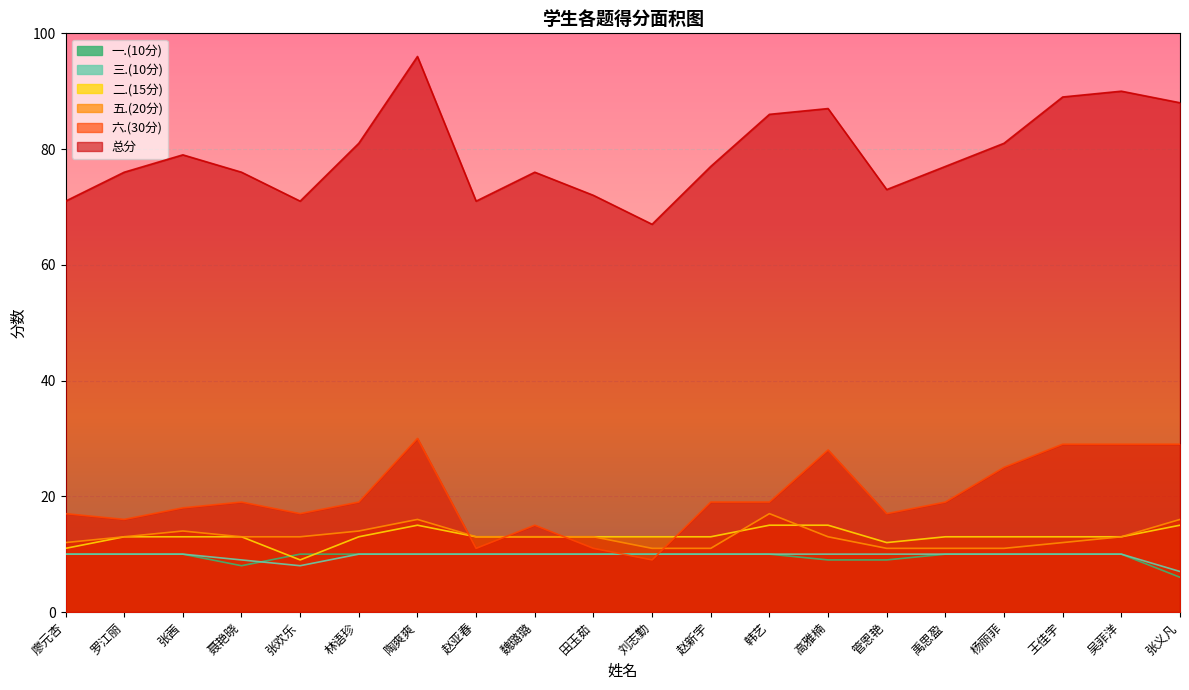

At which category does 六.(30分) reach its first local peak?

聂艳晓